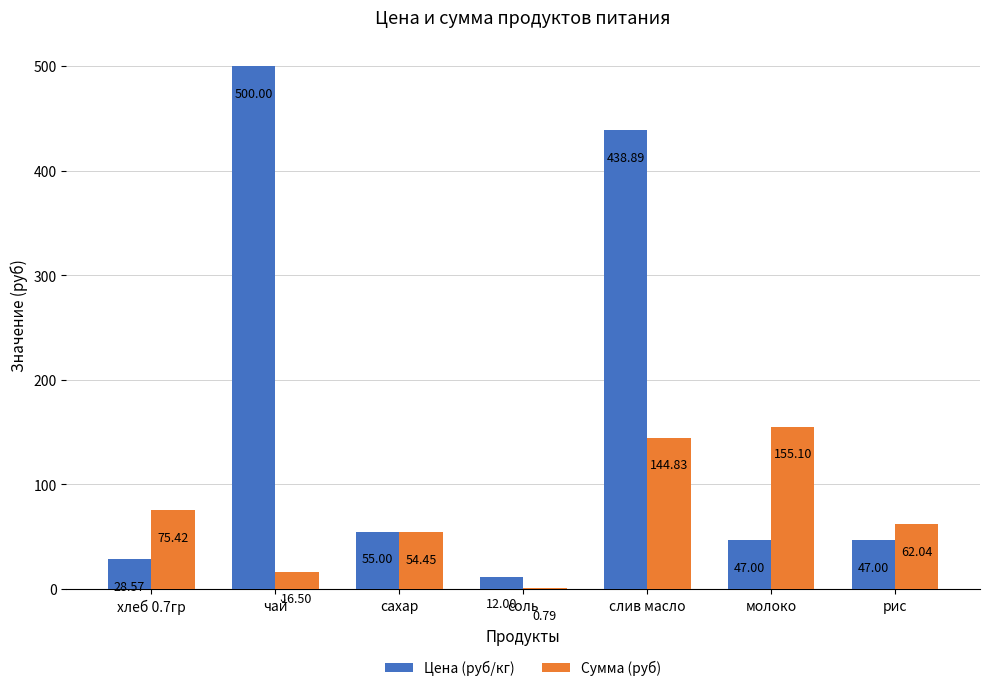

Count the number of categories in the chart.

7